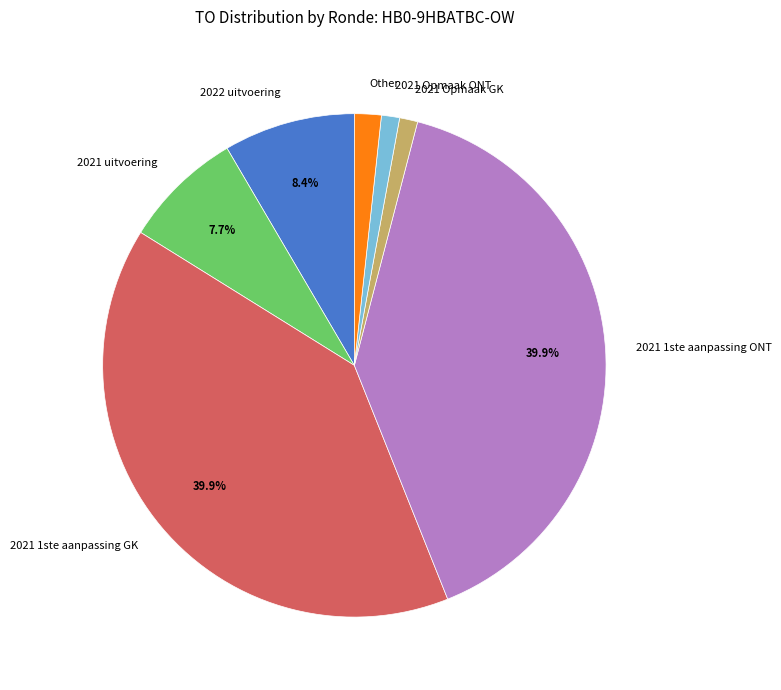

Does 2021 1ste aanpassing ONT represent more than half of the total?

No